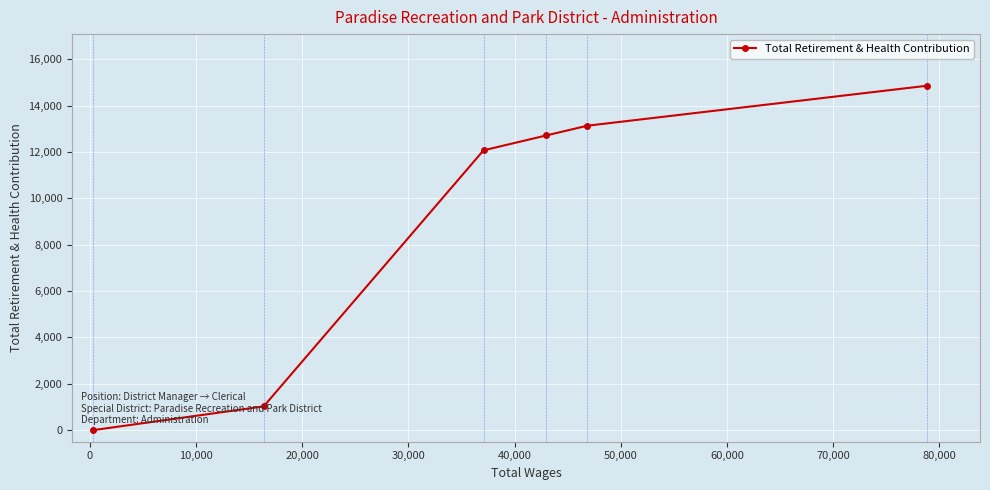

What is the average value?

8966